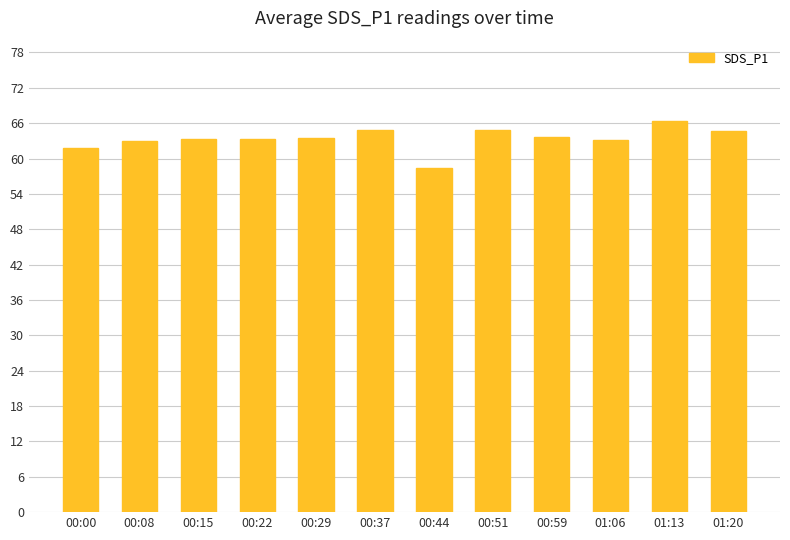

The value at 01:20 is 102.6. True or false?

False